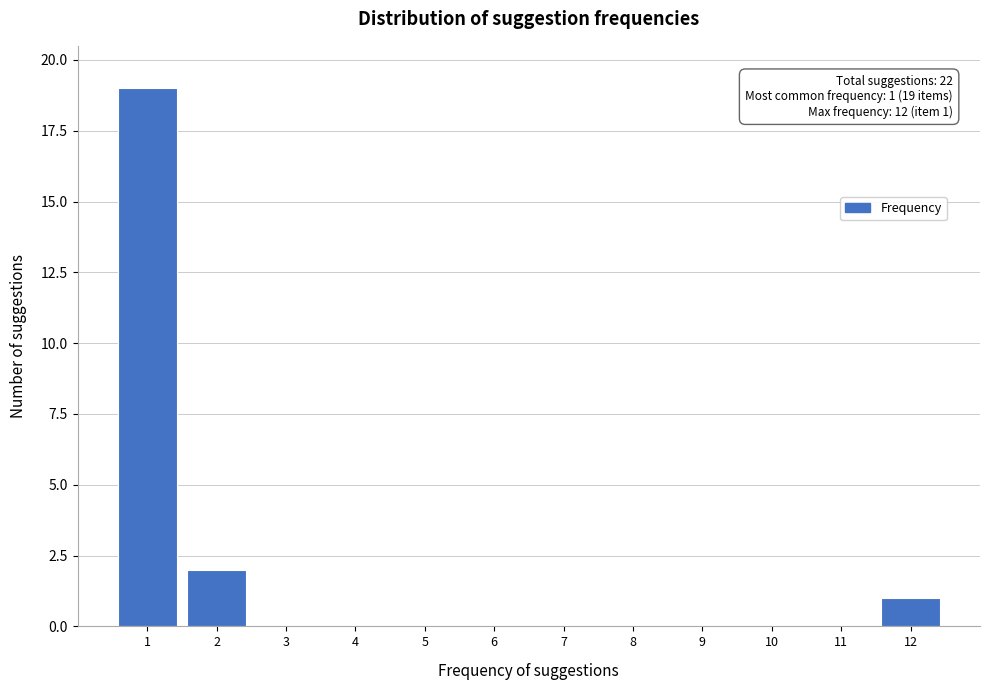

Over which range of the x-axis is the bar tallest?

0.5 to 1.5